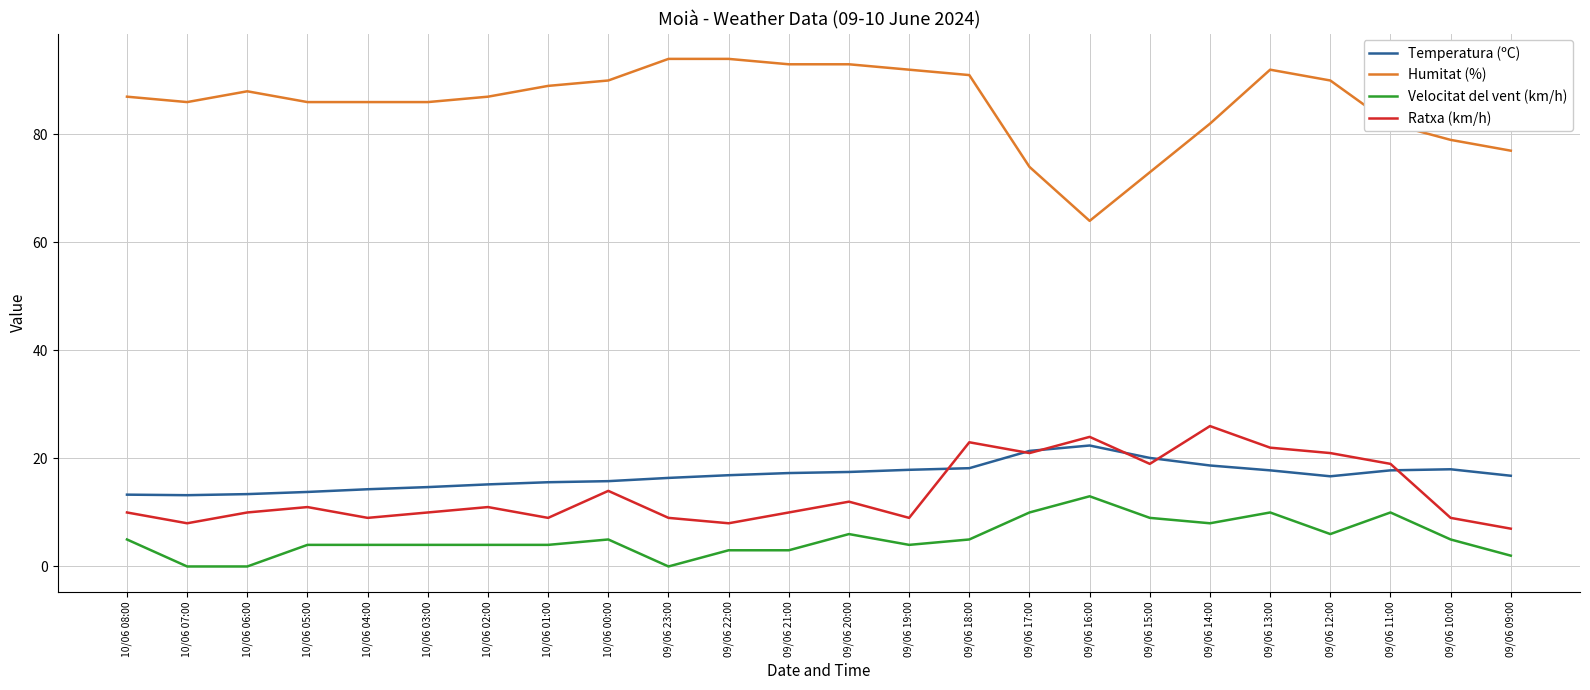

What is the average value of the Humitat (%) series?

85.6